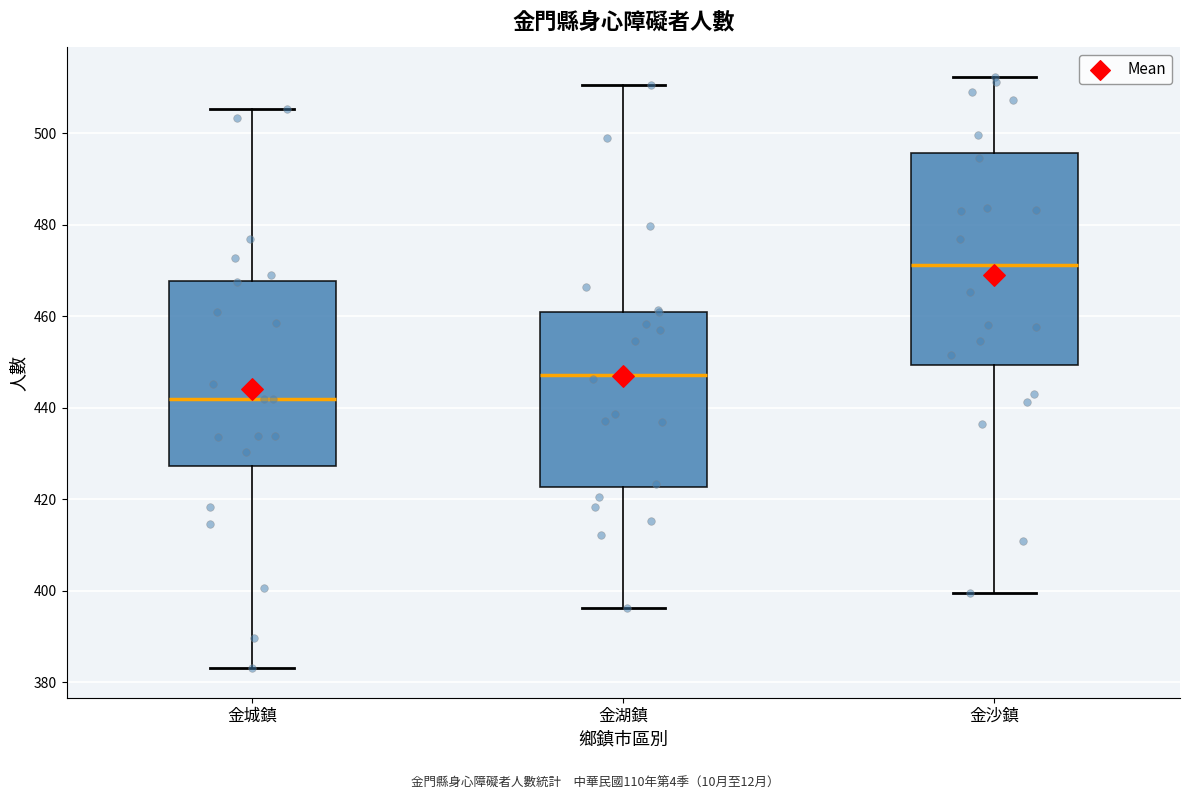

Reading left to right, transcribe this box plot: for each box, give where its median line is, the range the box spans, and where its two whiskers end, as read against the y-axis. The values are not printed on the chart, so give them approximately, as read against the axis.

金城鎮: median 442, box 428 to 468, whiskers 384 to 506
金湖鎮: median 448, box 422 to 460, whiskers 396 to 510
金沙鎮: median 472, box 450 to 496, whiskers 400 to 512